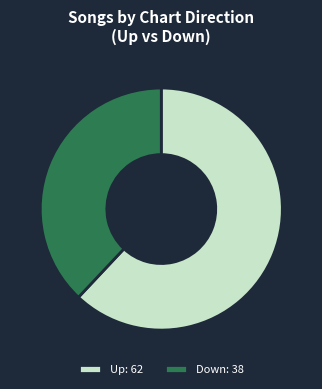

Does Up represent more than half of the total?

Yes